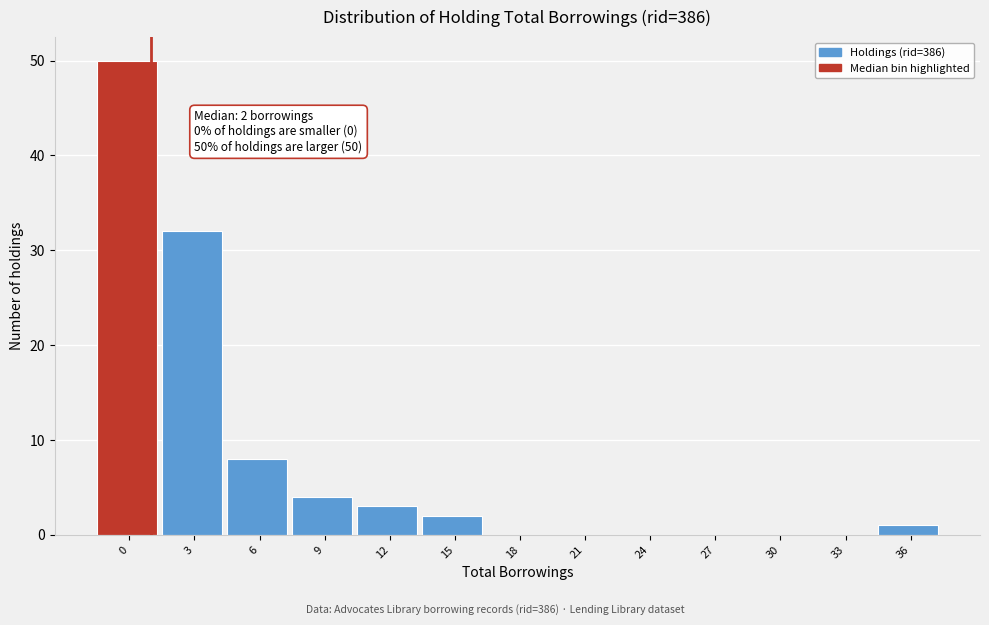

Reading left to right, list all the values displayed in this chart.

0=50	3=32	6=8	9=4	12=3	15=2	18=0	21=0	24=0	27=0	30=0	33=0	36=1